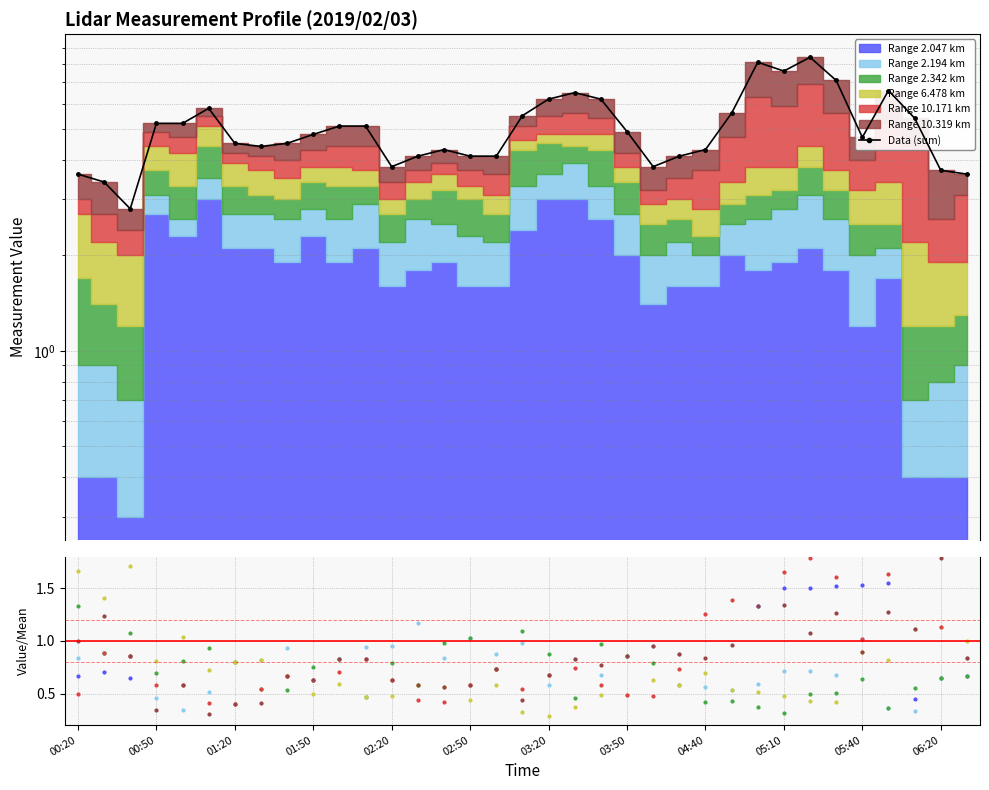

How many categories are shown in the chart?

35